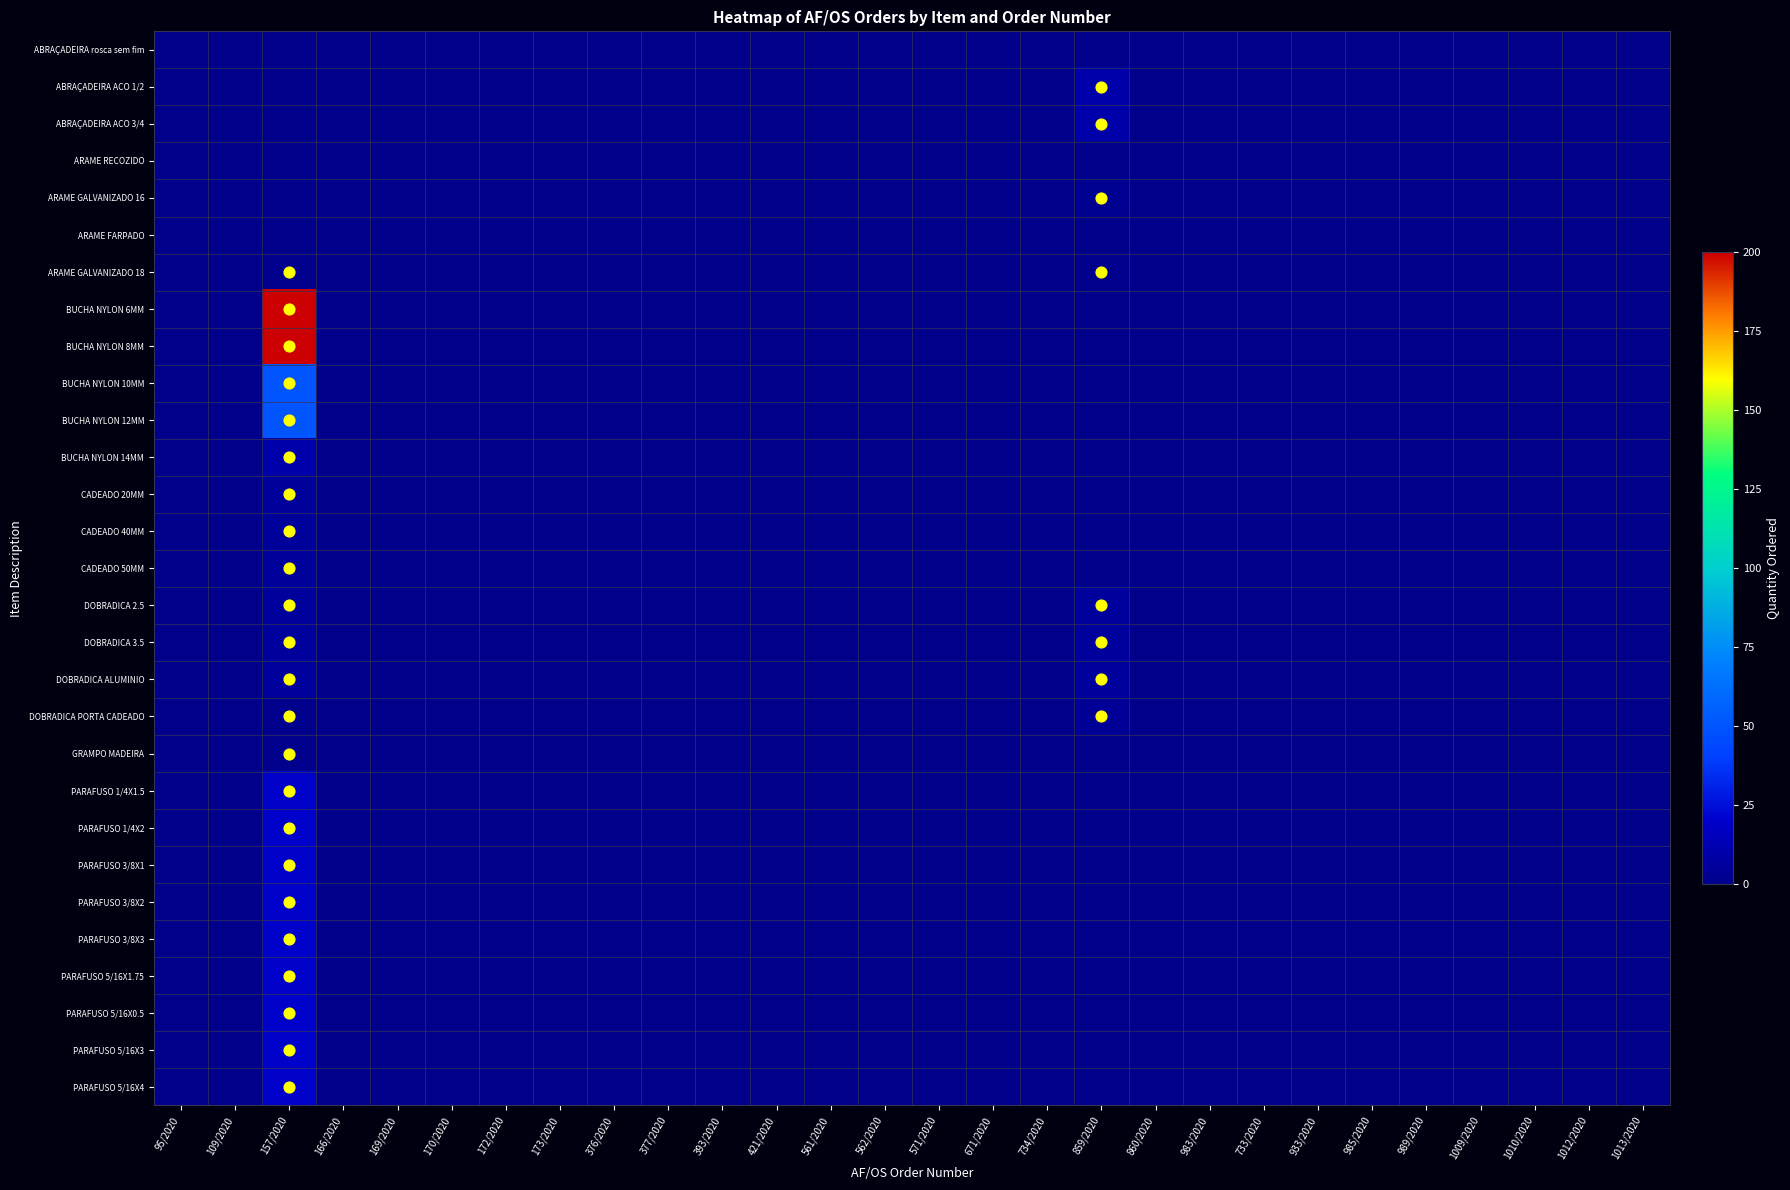

Which has a higher value, 1013/2020 or 172/2020?

1013/2020